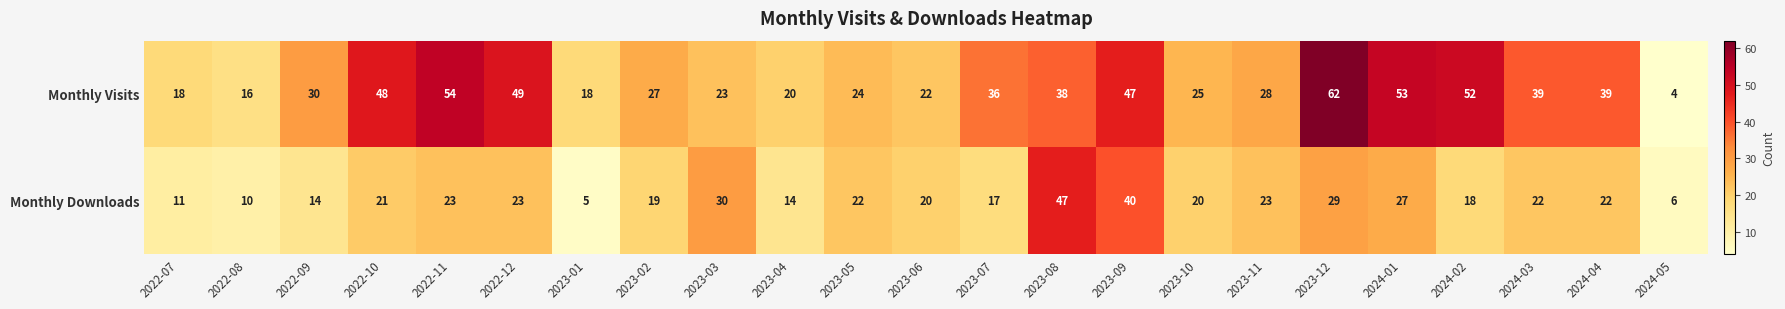

Count the number of categories in the chart.

23